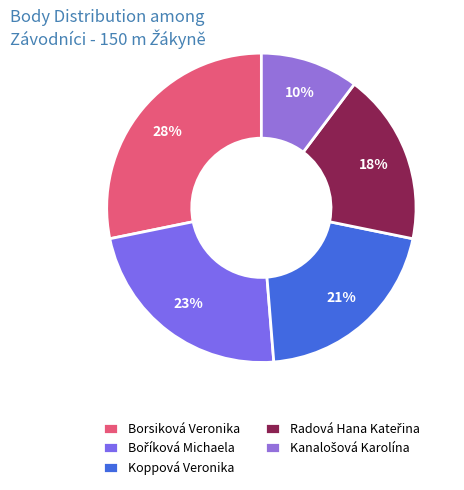

To the nearest percent, what portion does Koppová Veronika represent?

21%